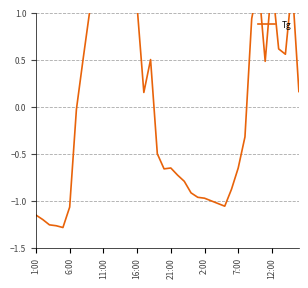

How many values exceed 0?

19